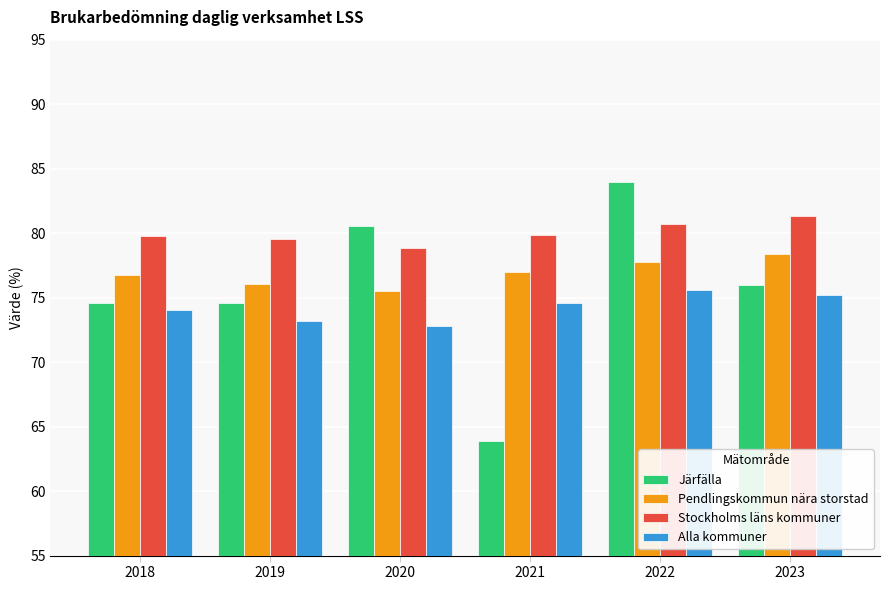

The value of Stockholms läns kommuner at 2019 is 136.8. True or false?

False